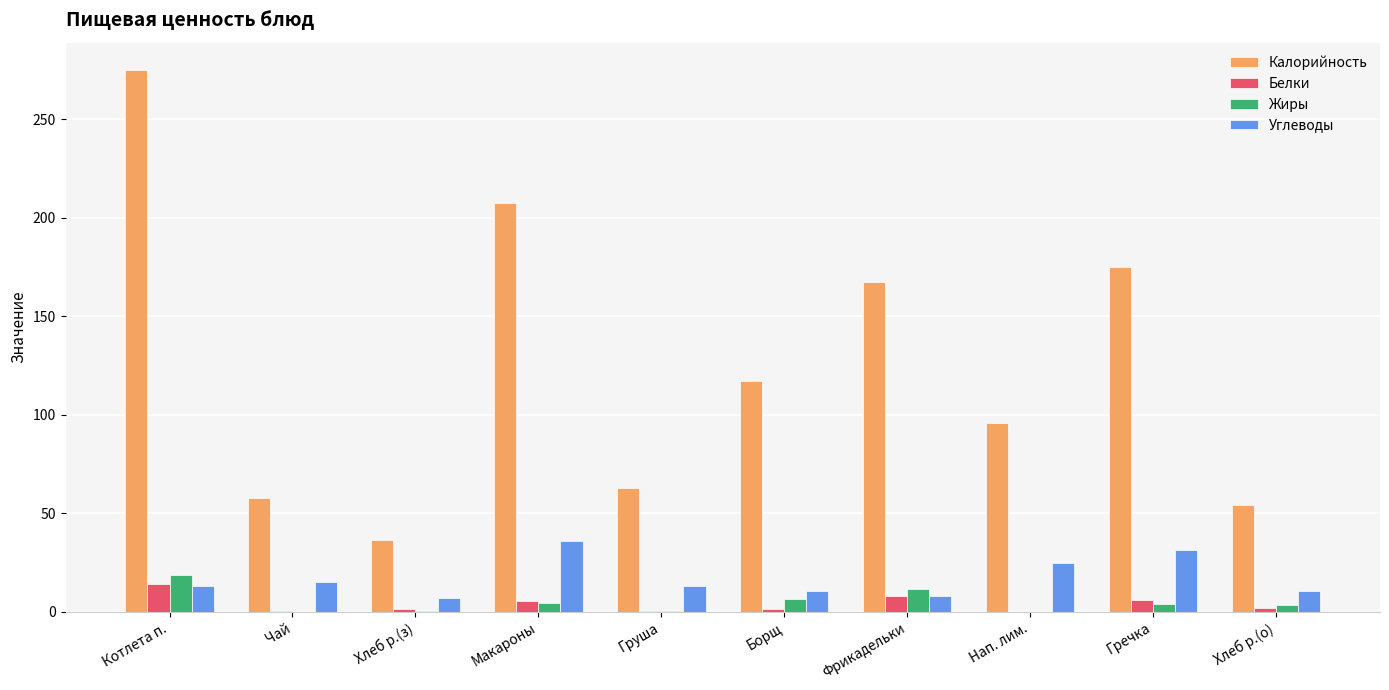

Which series has the largest total across all categories?

Калорийность